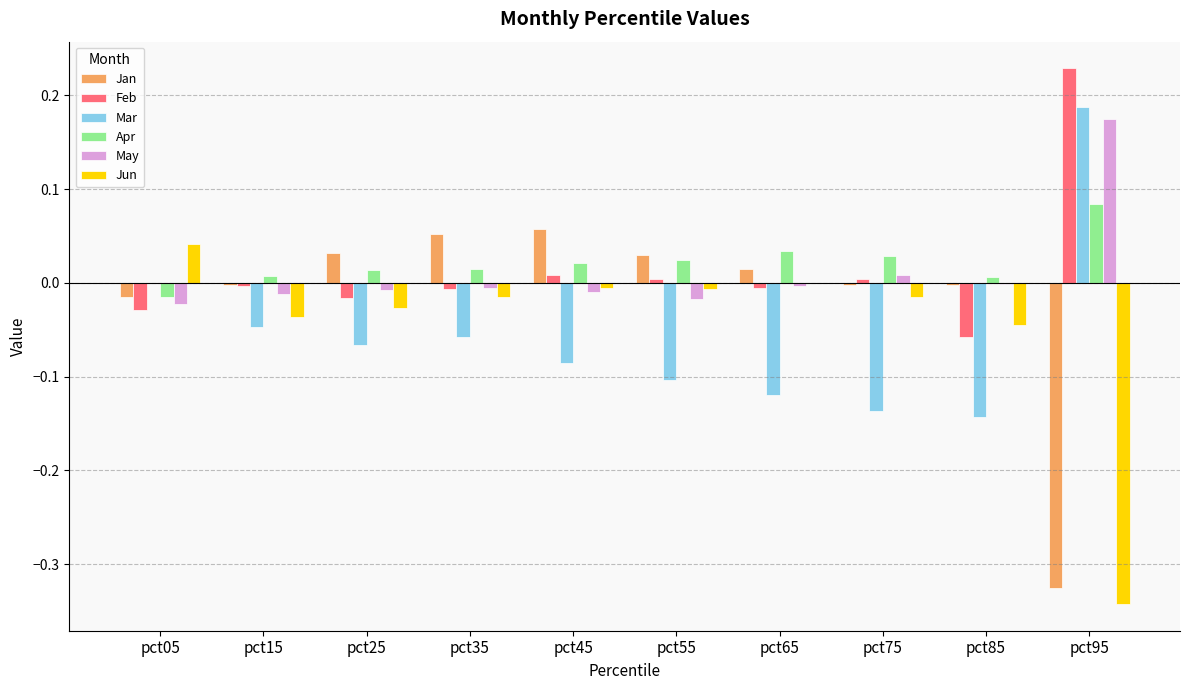

At which label does Mar reach its peak?

pct95